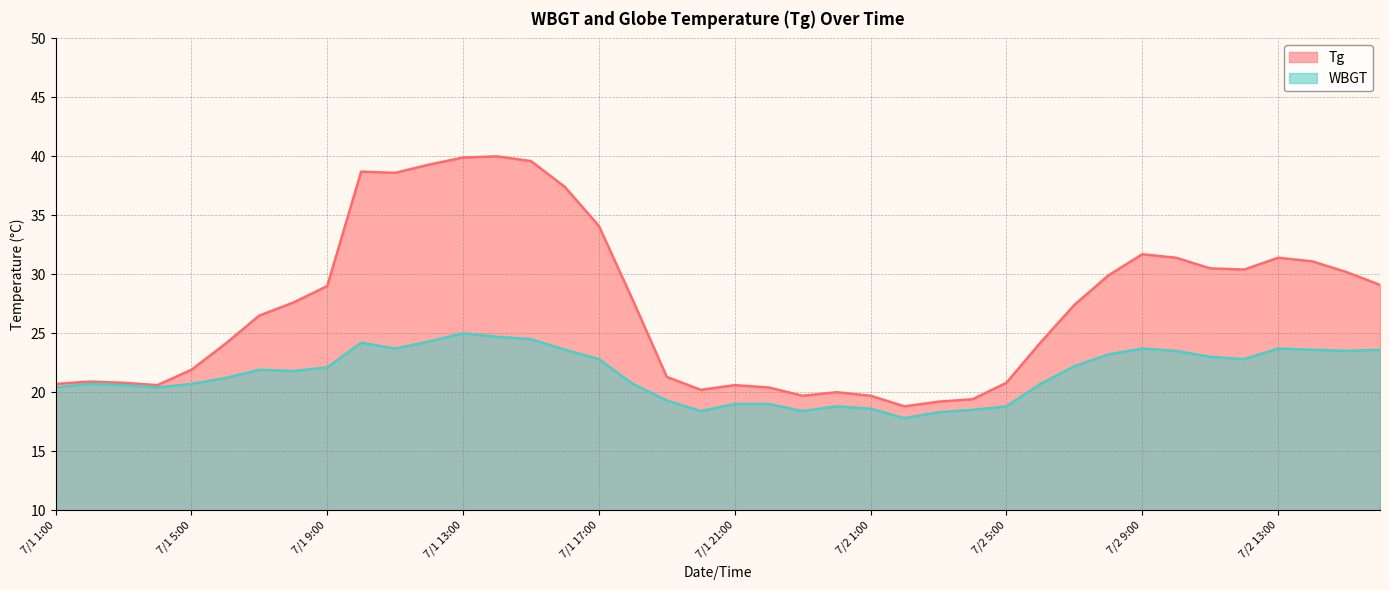

At which category is the sum across all series the highest?

7/1 13:00